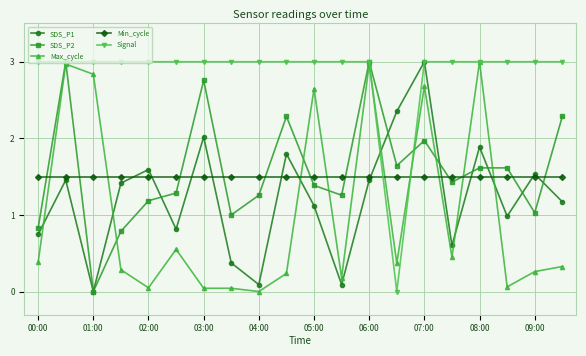

What is the value of the Signal point at the 12th from the left?

3.0